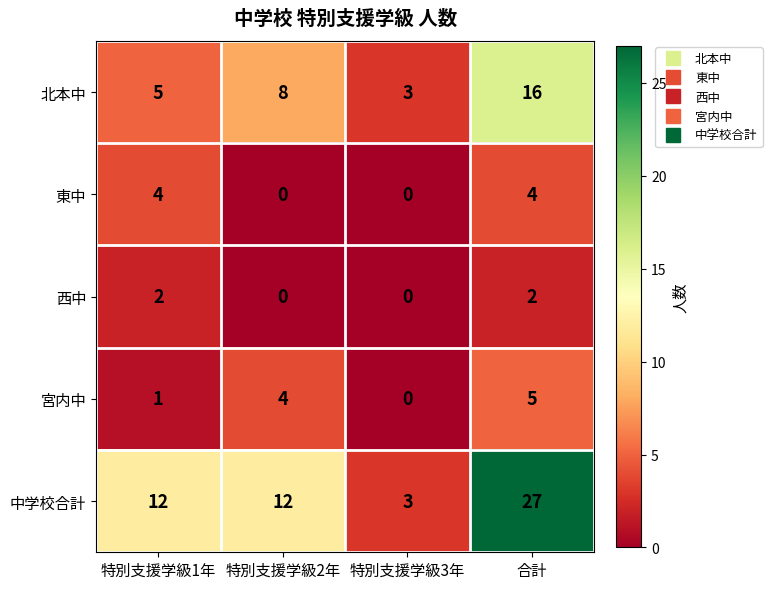

Reading left to right, transcribe all the data shown in this chart.

北本中: 5	8	3	16
東中: 4	0	0	4
西中: 2	0	0	2
宮内中: 1	4	0	5
中学校合計: 12	12	3	27